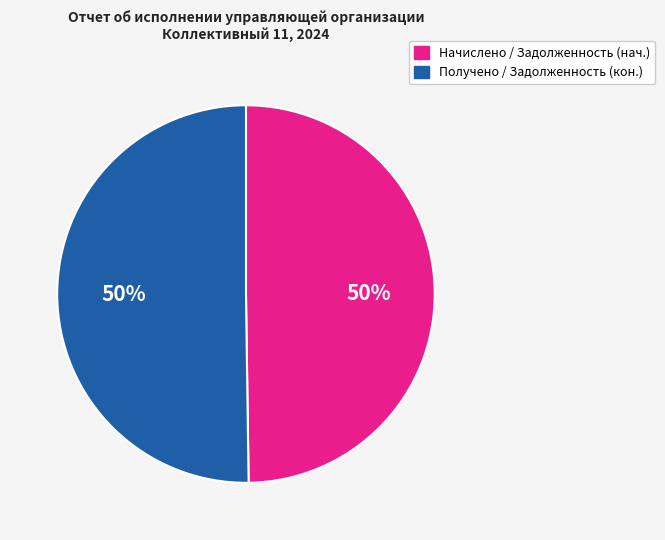

How many slices are in this pie chart?

2